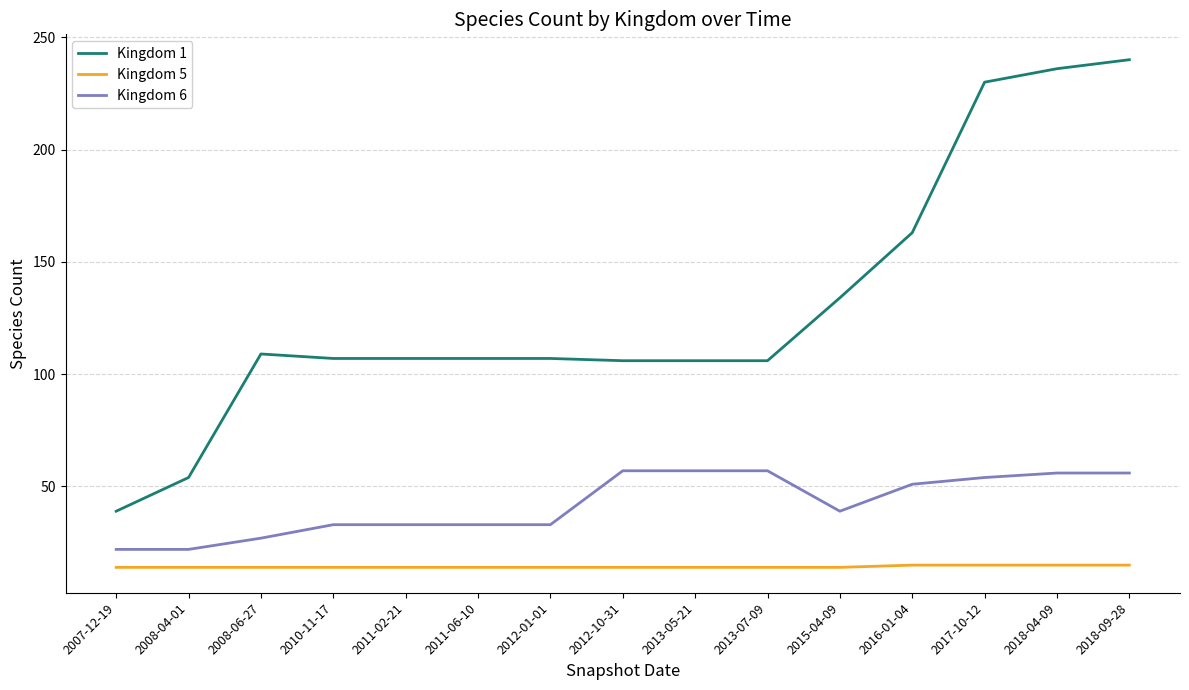

What position from the right is 2007-12-19?

15